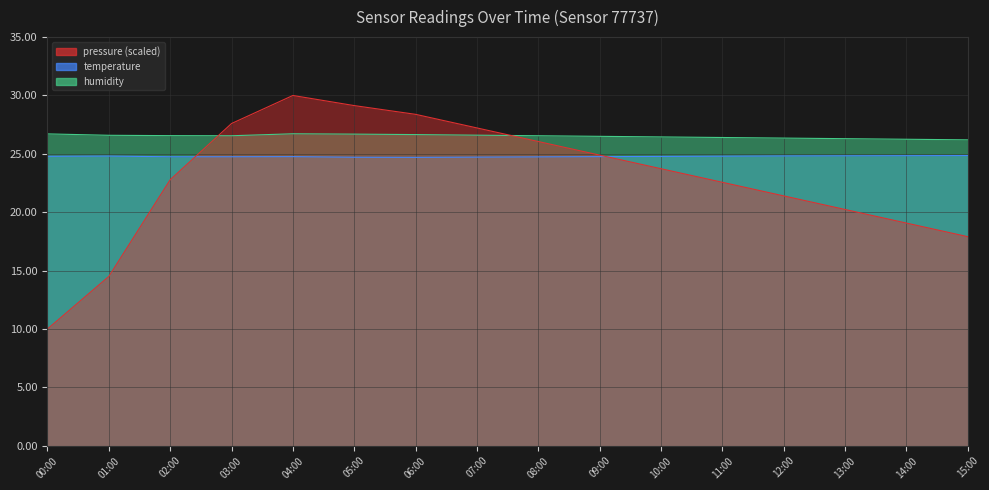

What is the greatest value displayed?

30.0